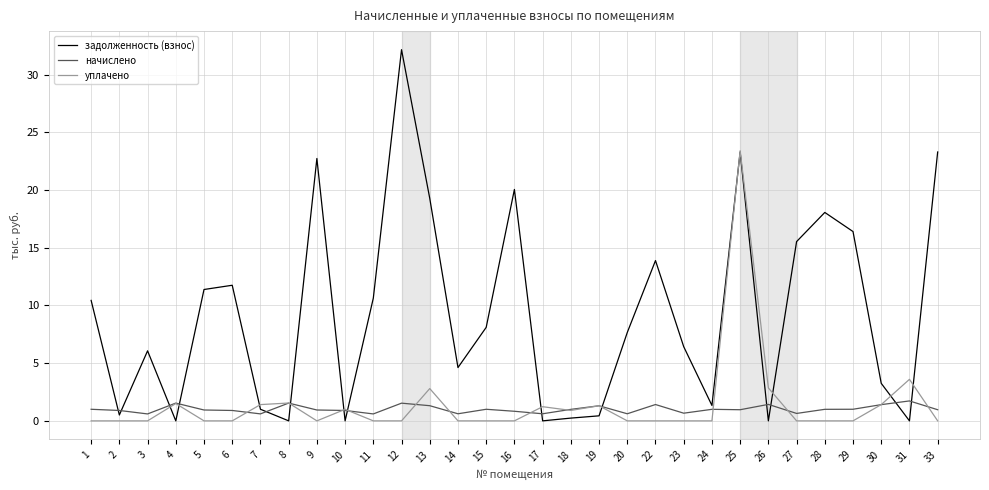

True or false: начислено has a value of 1.0 at 28.

True